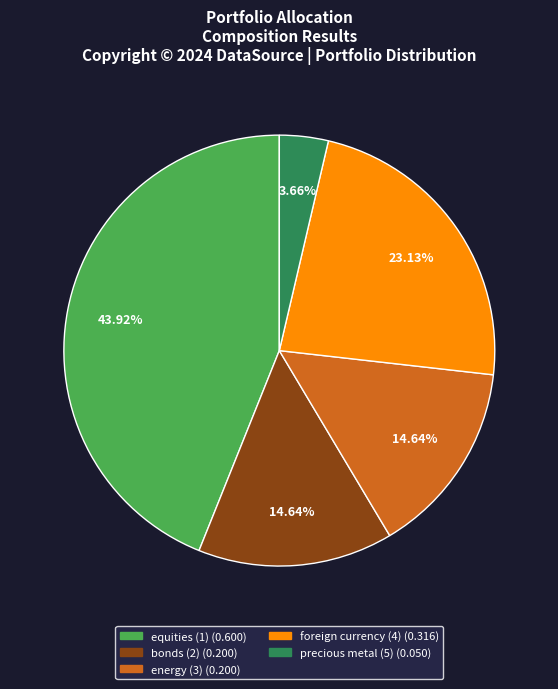

Does energy (3) account for over 50% of the chart?

No